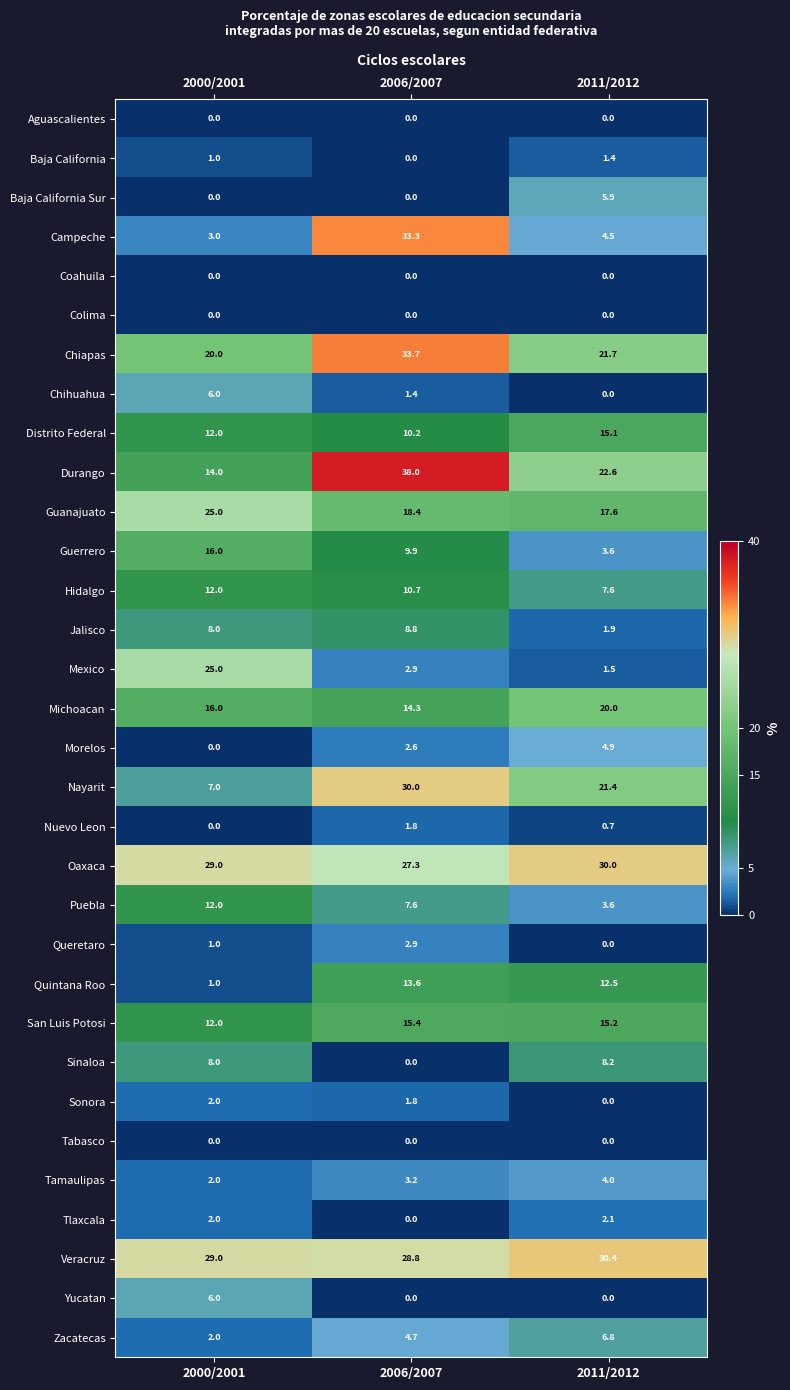

The value of Coahuila at 2006/2007 is 0.0. True or false?

True